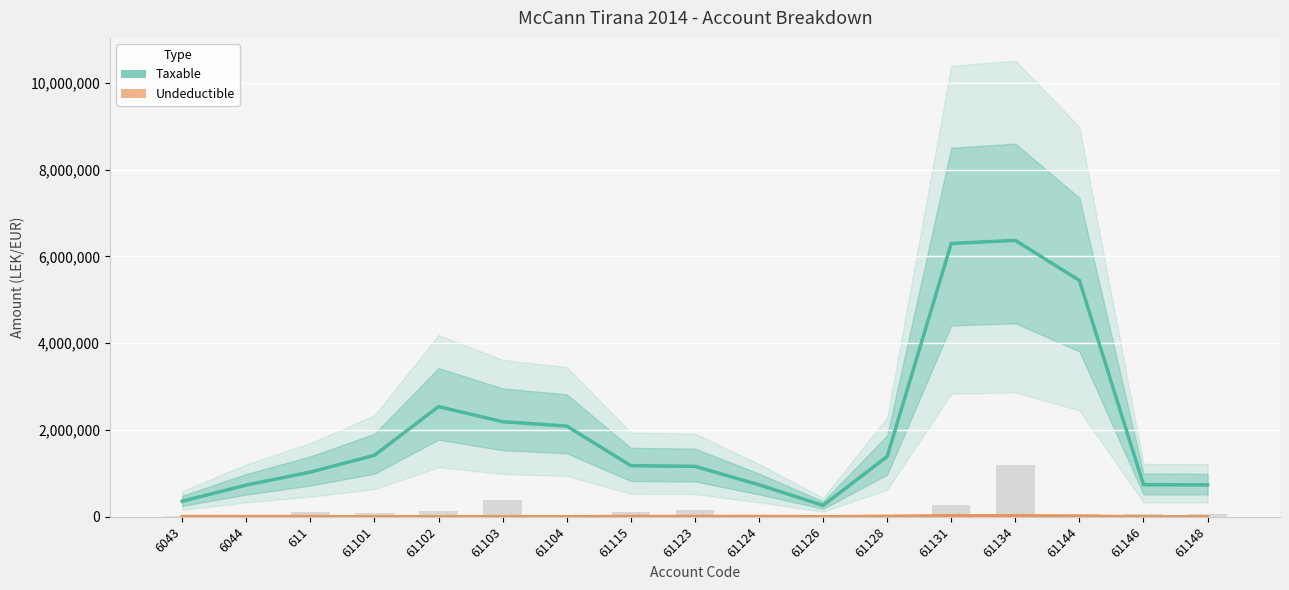

How many values in Undeductible are above zero?

14